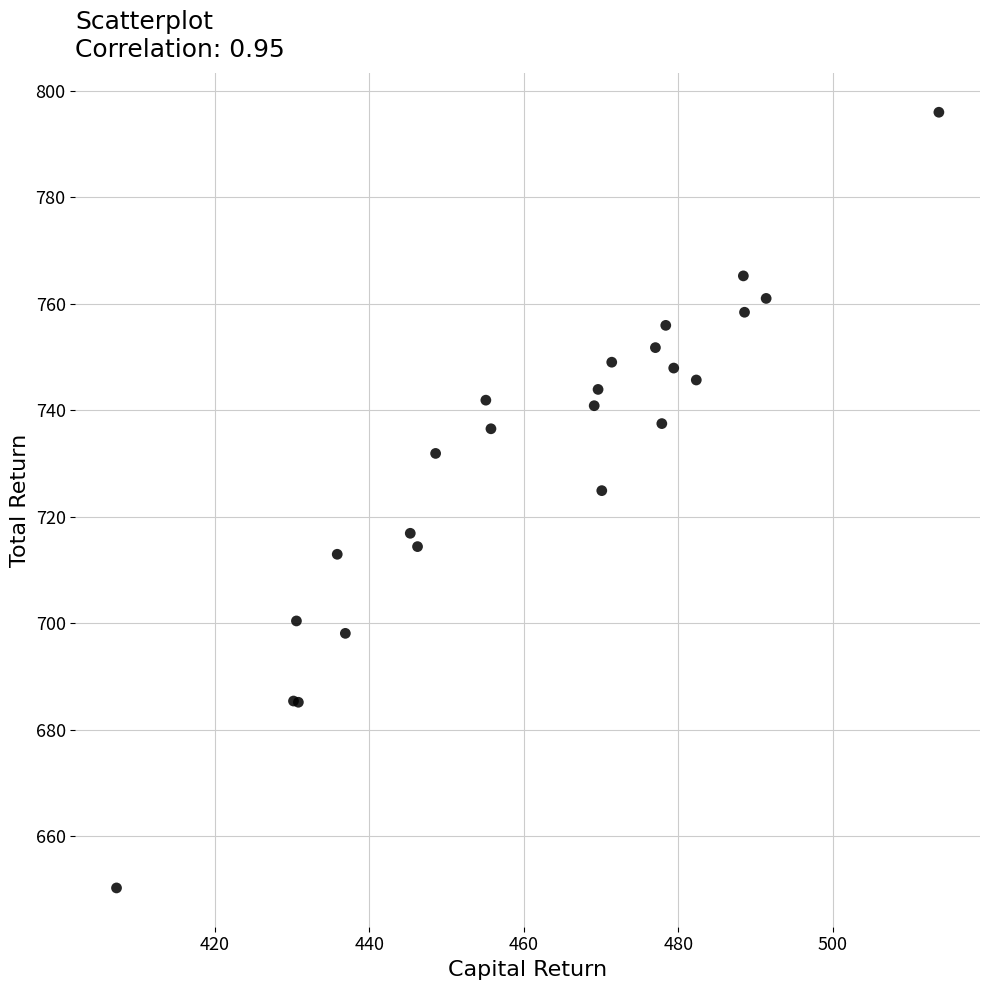

What Y value in the scatter plot is closest to 723?

724.9